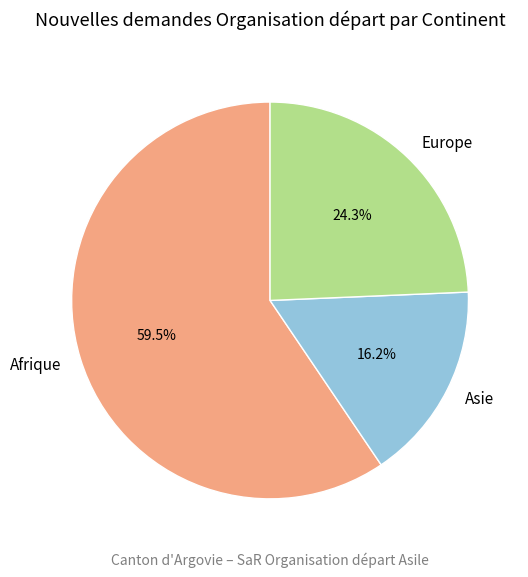

To the nearest percent, what is the average slice percentage?

33%